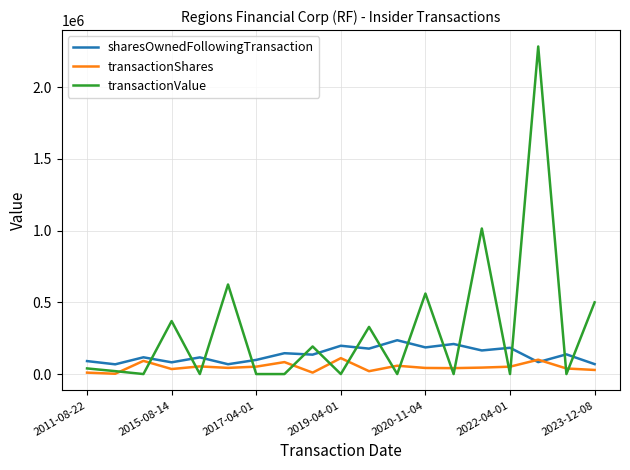

Which series has the widest spread of values?

transactionValue